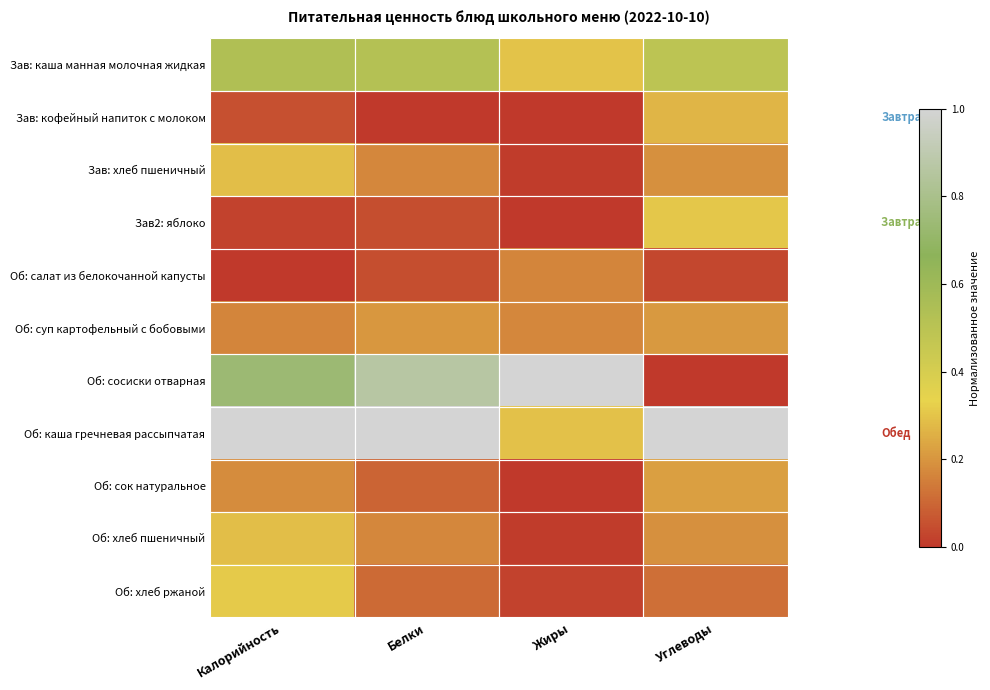

At which category does the chart reach its minimum across all series?

Белки